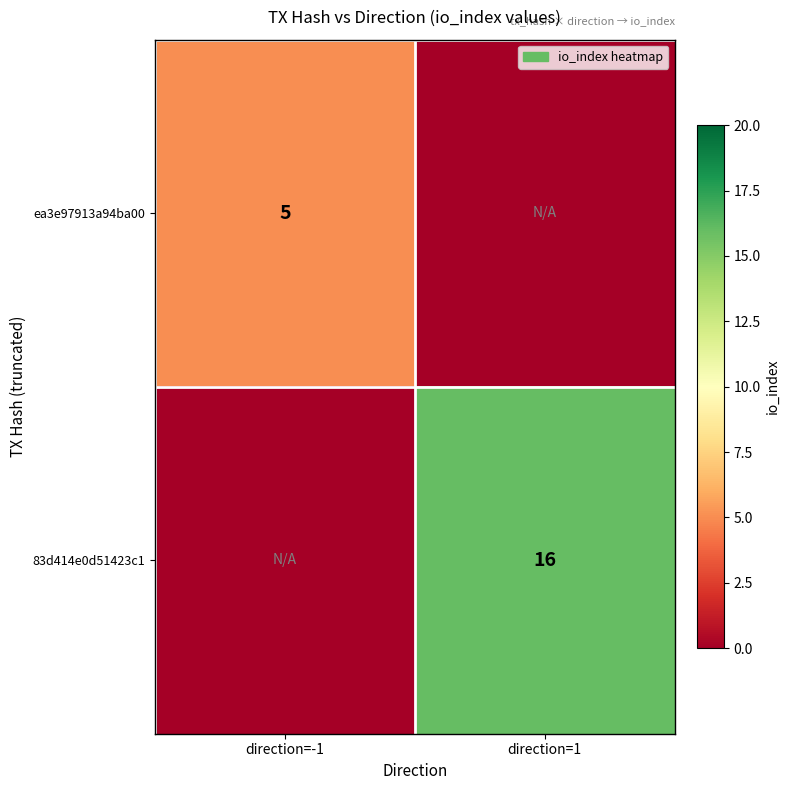

Is it true that 83d414e0d51423c1 equals 23 at direction=1?

False